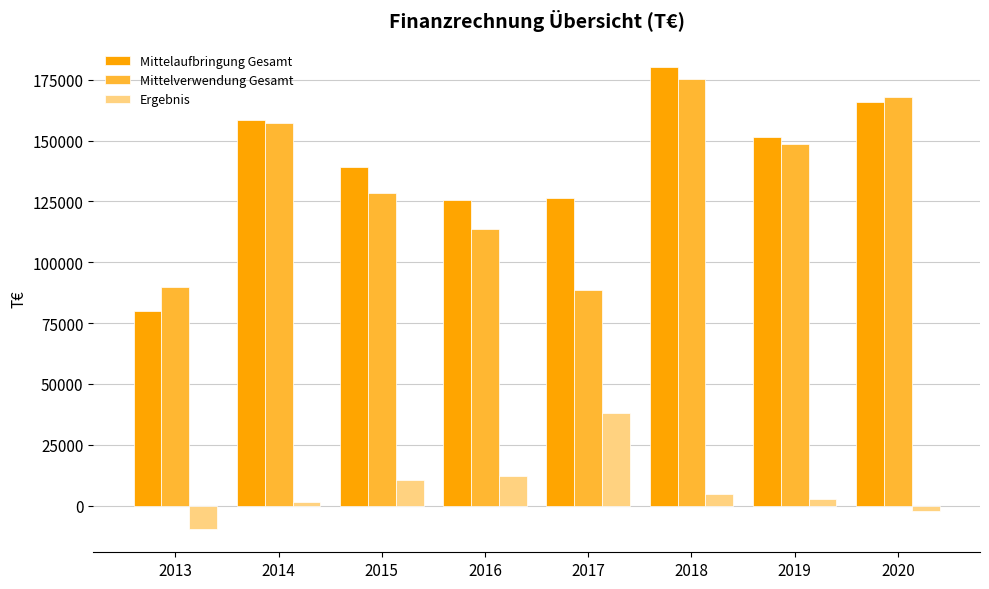

The value of Mittelverwendung Gesamt at 2013 is 34885. True or false?

False